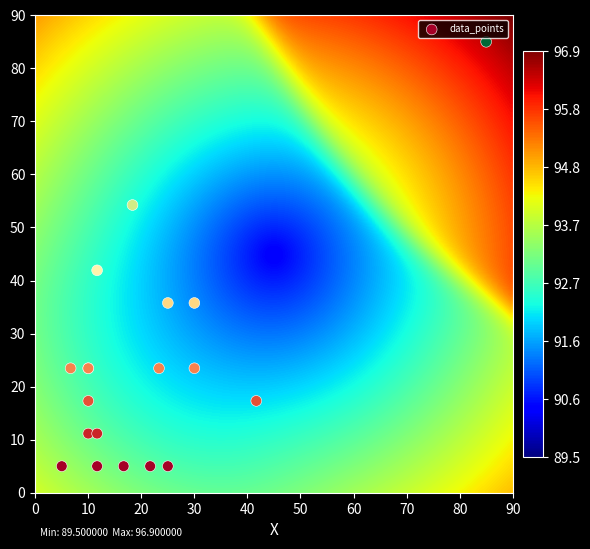

What Y value in the scatter plot is closest to 44?

41.9